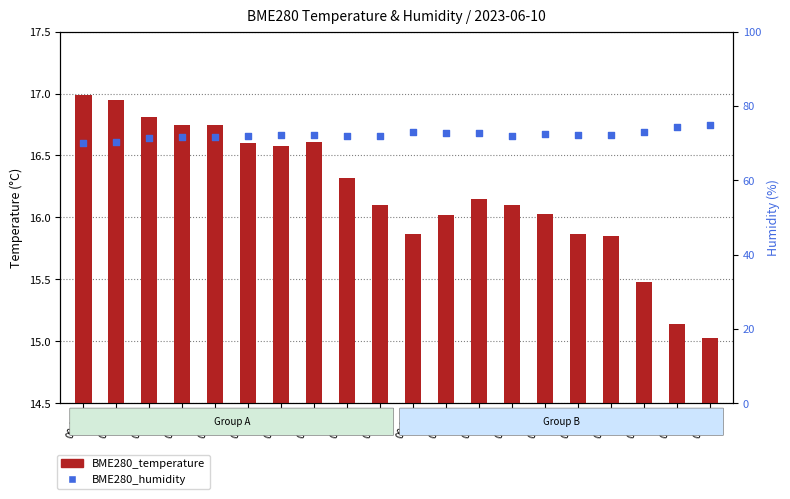

Which series reaches the minimum Y coordinate?

BME280_temperature